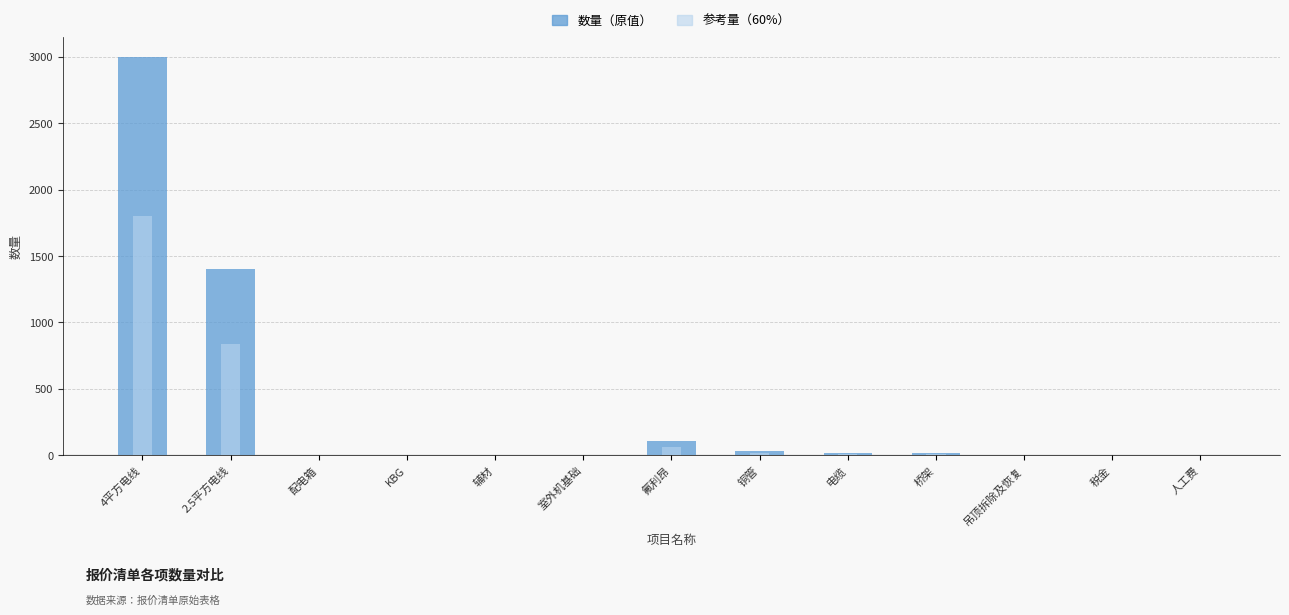

Reading left to right, transcribe all the data shown in this chart.

数量: 3000.0	1400.0	1.0	1.0	1.0	1.0	110.0	35.0	20.0	20.0	1.0	0.0	1.0
参考量: 1800.0	840.0	0.6	0.6	0.6	0.6	66.0	21.0	12.0	12.0	0.6	0.0	0.6